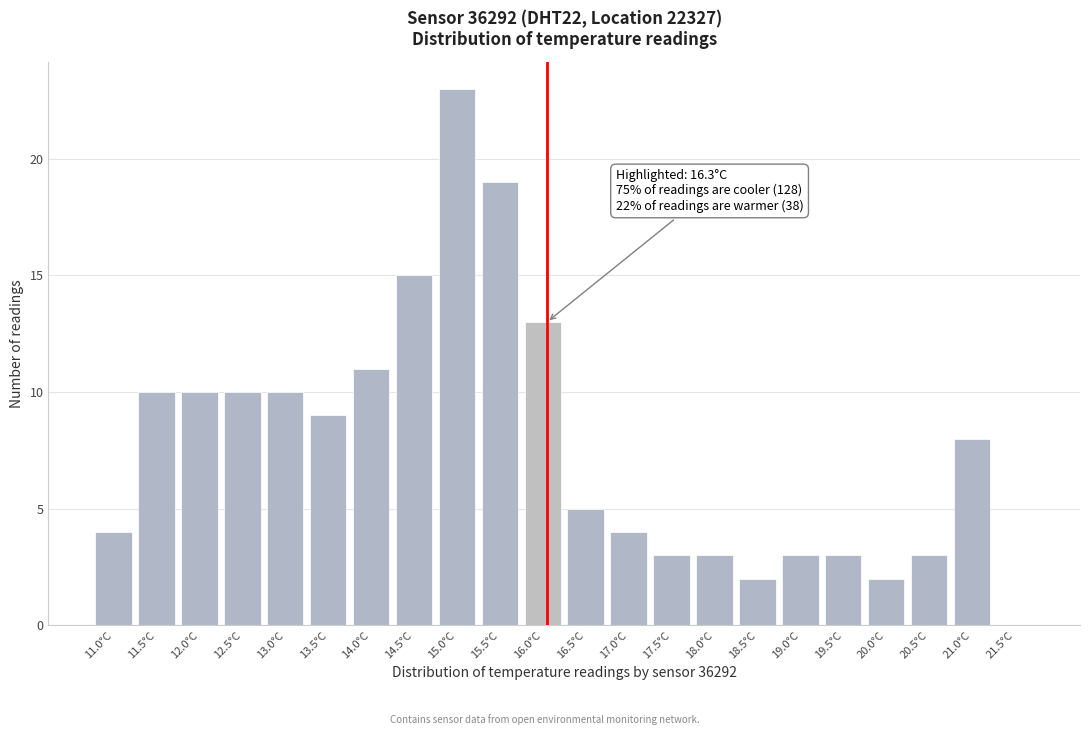

Reading left to right, extract all data points from this chart.

11.0°C=4	11.5°C=10	12.0°C=10	12.5°C=10	13.0°C=10	13.5°C=9	14.0°C=11	14.5°C=15	15.0°C=23	15.5°C=19	16.0°C=13	16.5°C=5	17.0°C=4	17.5°C=3	18.0°C=3	18.5°C=2	19.0°C=3	19.5°C=3	20.0°C=2	20.5°C=3	21.0°C=8	21.5°C=0